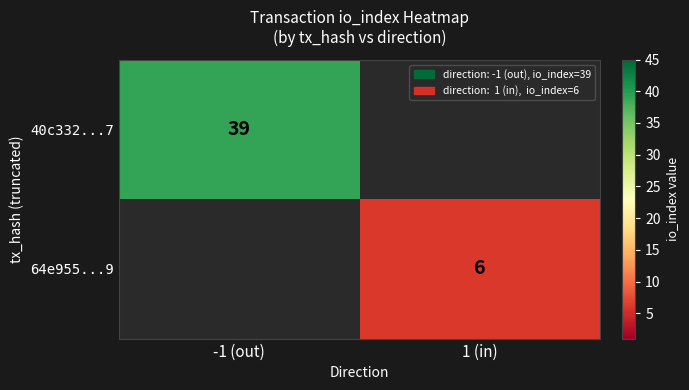

True or false: 64e955...9 has a value of 3 at 1 (in).

False